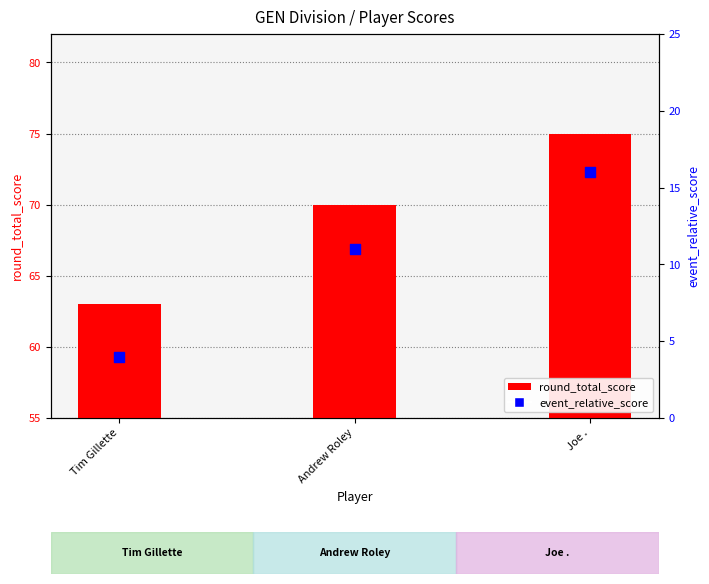

Which series has the largest total across all categories?

round_total_score